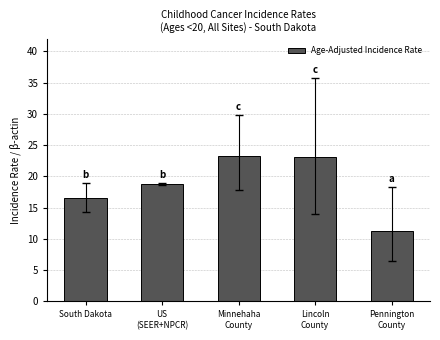

Count the number of data series in this chart.

1